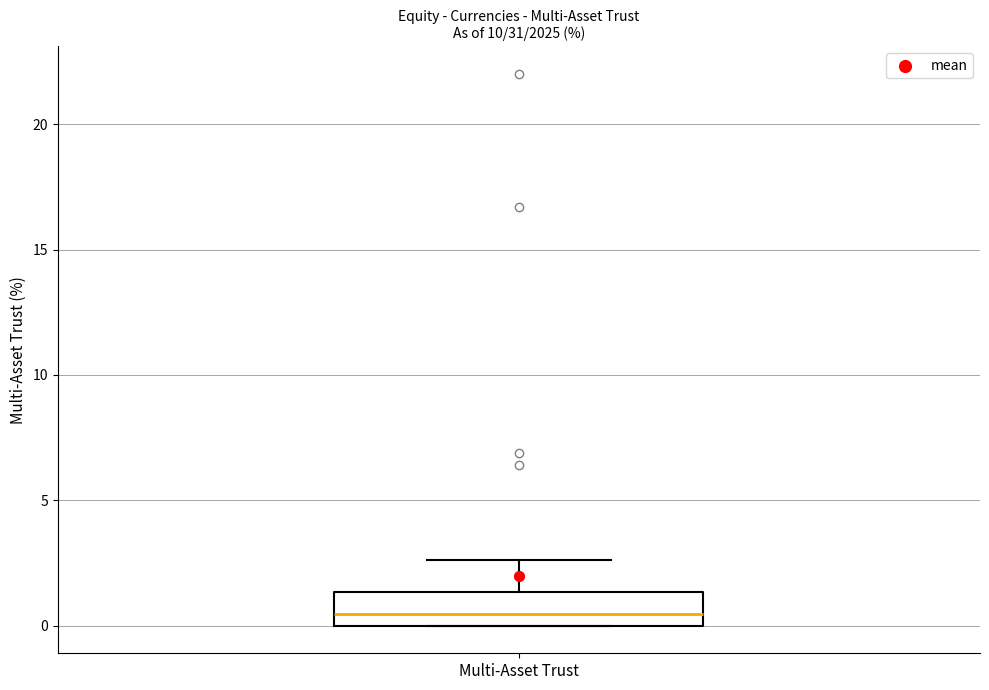

Transcribe this box plot: give where the median line is, the range the box spans, and where the two whiskers end, as read against the y-axis. The values are not printed on the chart, so give them approximately, as read against the axis.

median 0.5, box 0.0 to 1.5, whiskers 0.0 to 2.5